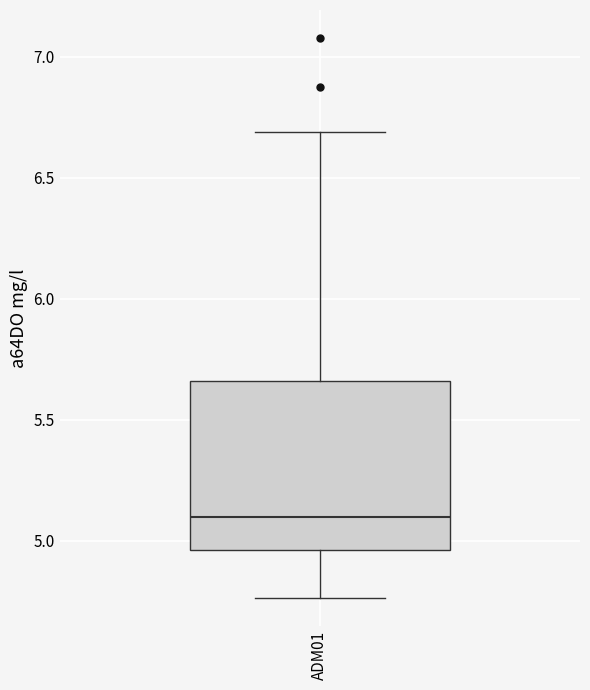

Transcribe this box plot: give where the median line is, the range the box spans, and where the two whiskers end, as read against the y-axis. The values are not printed on the chart, so give them approximately, as read against the axis.

median 5.10, box 4.95 to 5.65, whiskers 4.75 to 6.70